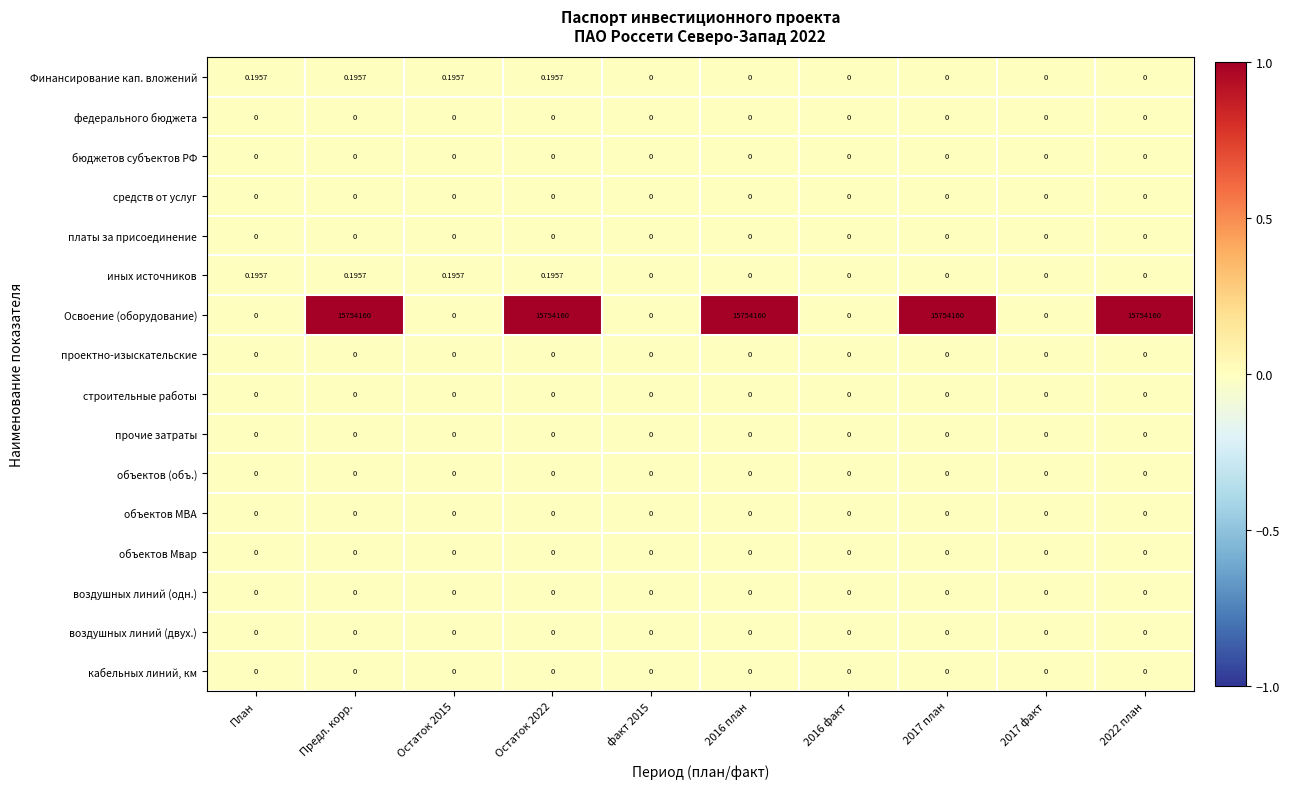

Which series has the largest total across all categories?

Освоение (оборудование)